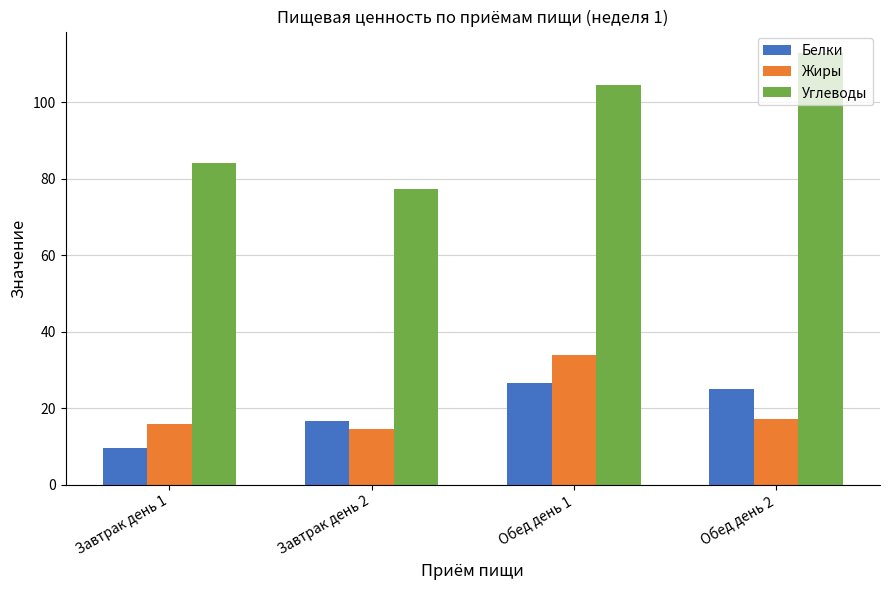

What is the maximum value for Жиры?

33.8